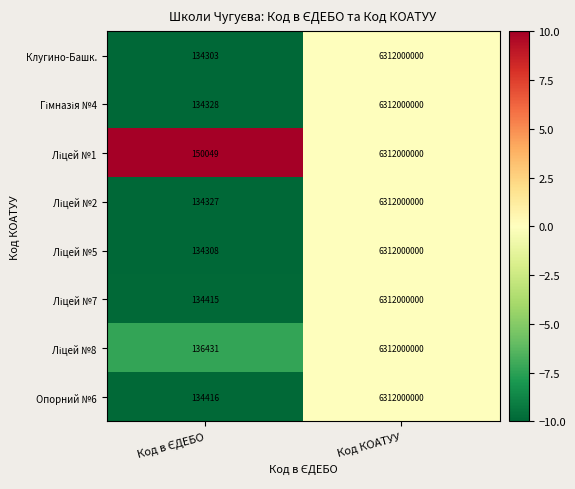

Which series has the largest range (max minus min)?

Клугино-Башк.